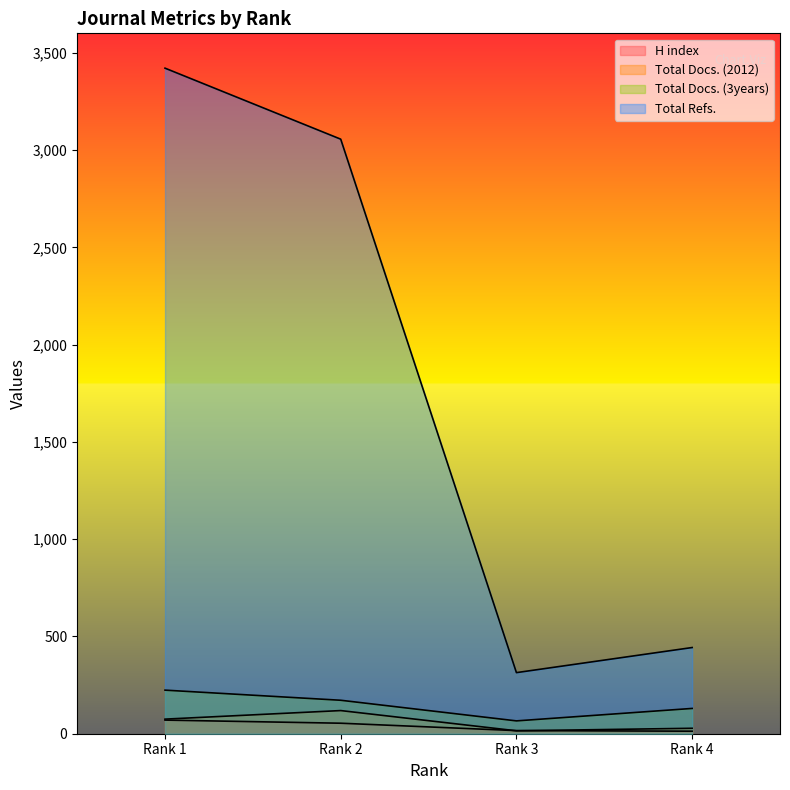

At which category does the chart reach its minimum across all series?

Rank 4